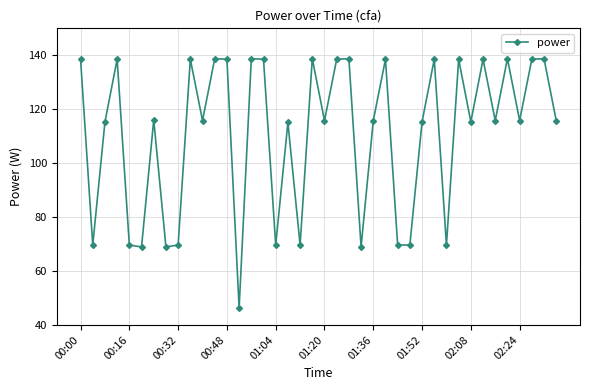

What is the smallest value displayed?

46.2